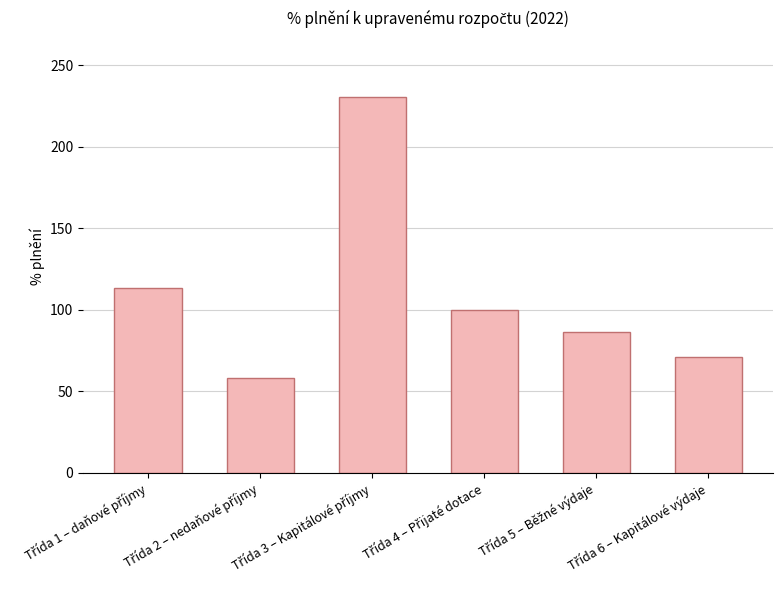

What is the value of the 3rd bar from the left?

230.4